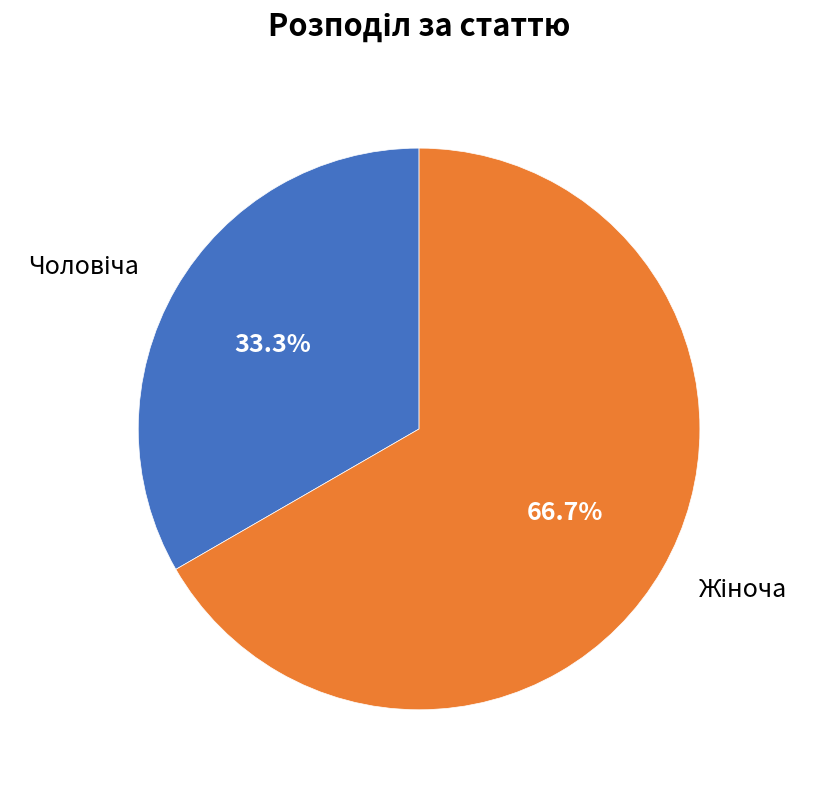

How many slices are in this pie chart?

2